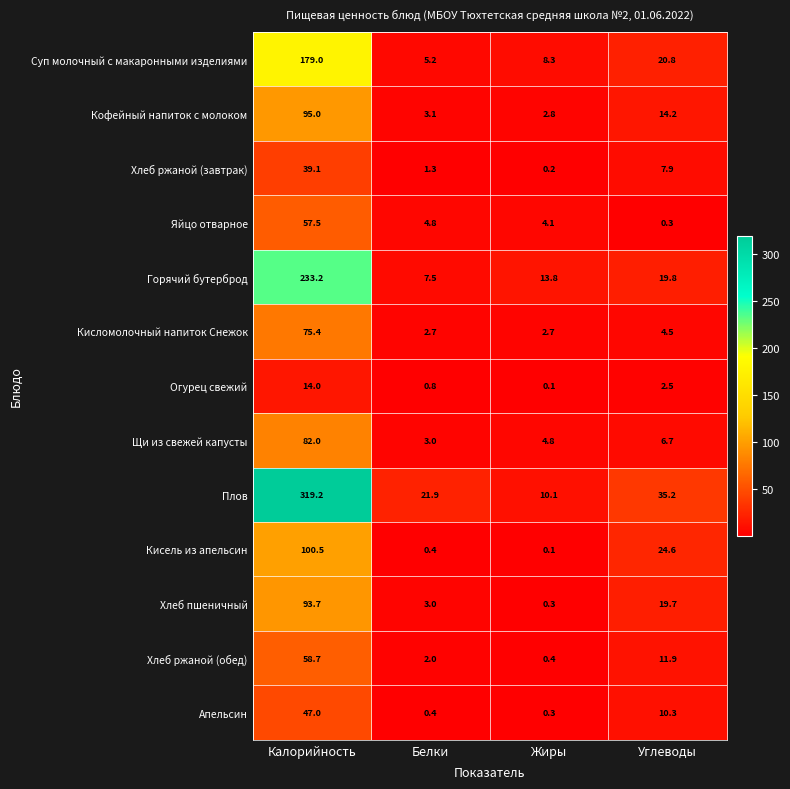

Is it true that Хлеб ржаной (завтрак) equals 14.0 at Углеводы?

False